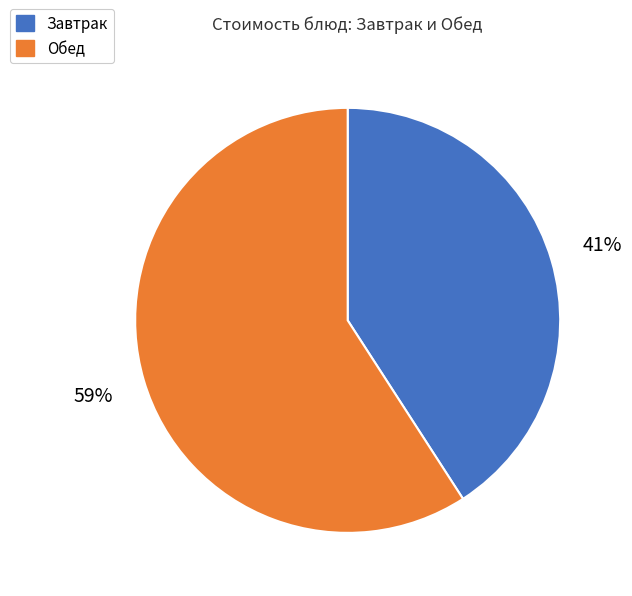

To the nearest percent, what is the average slice percentage?

50%